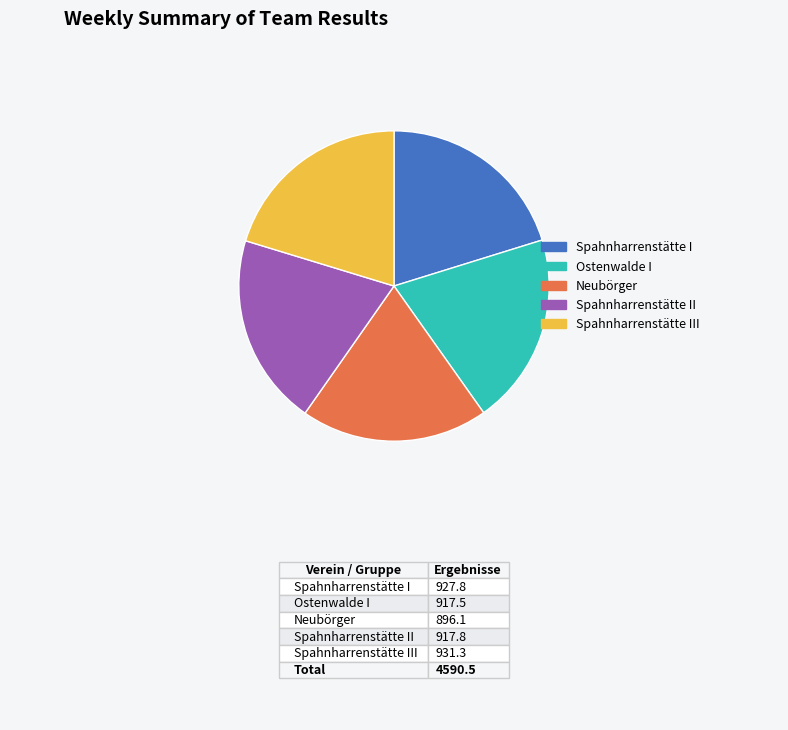

Count the number of slices in the pie.

5